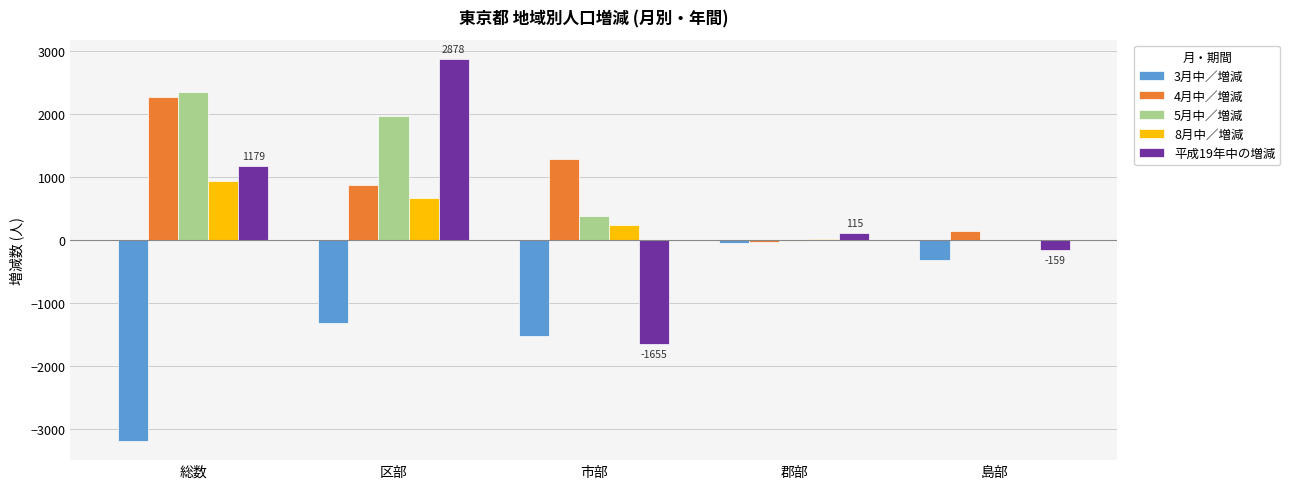

The 4月中／増減 series shows 878 at 区部. True or false?

True